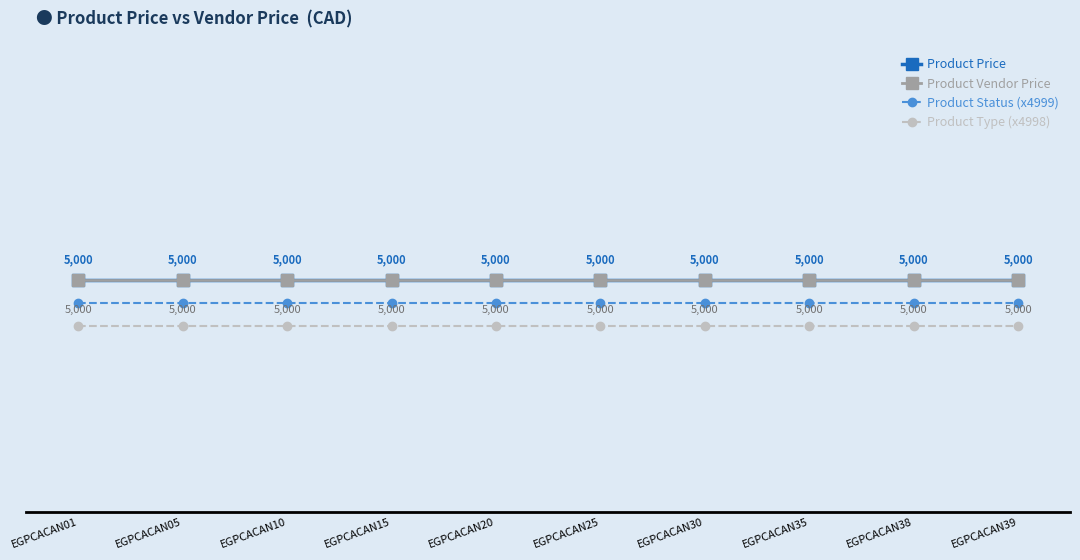

What is the minimum value shown in the chart?

4998